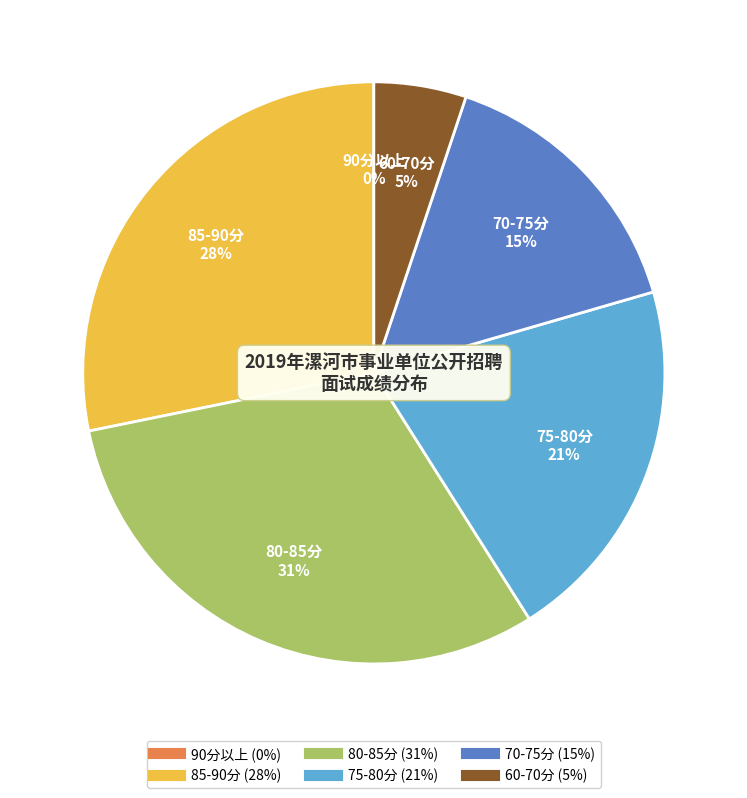

To the nearest percent, what is the difference between the largest and smallest slice percentages?

31%